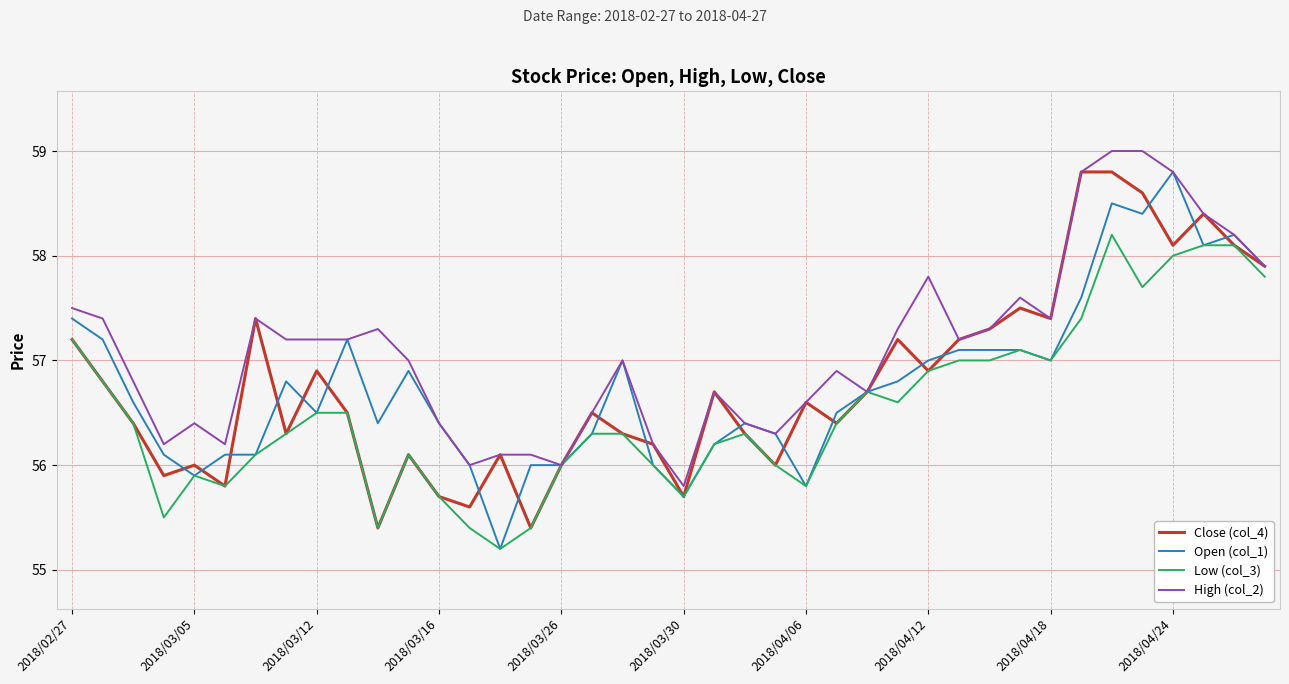

What is the maximum value for Open (col_1)?

58.8